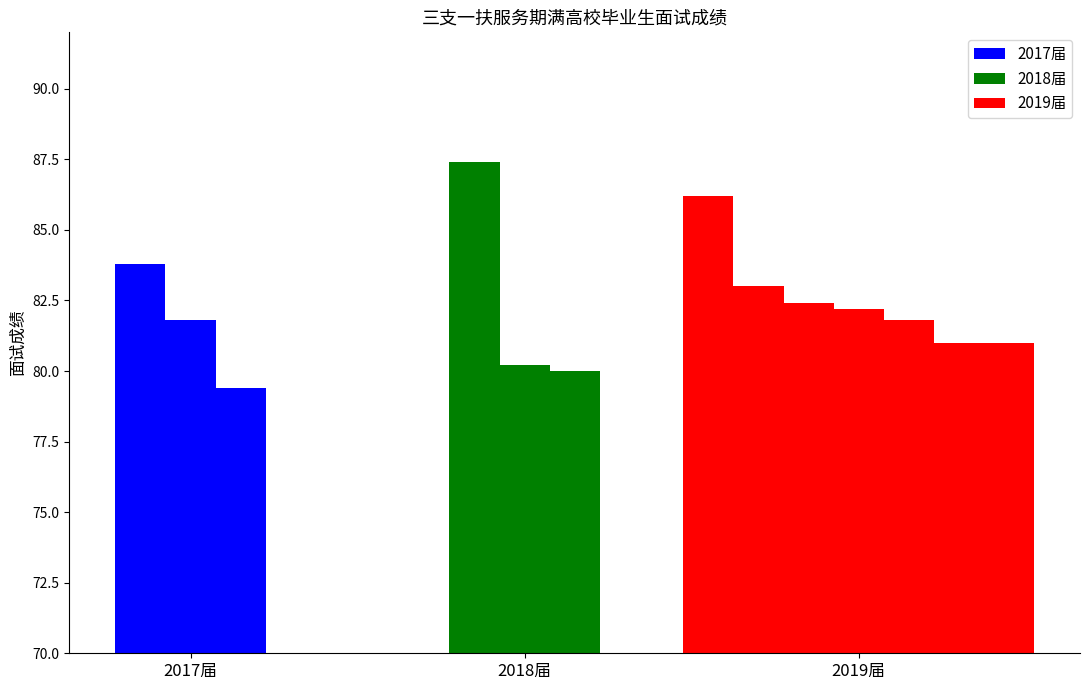

Are the bars horizontal?

No